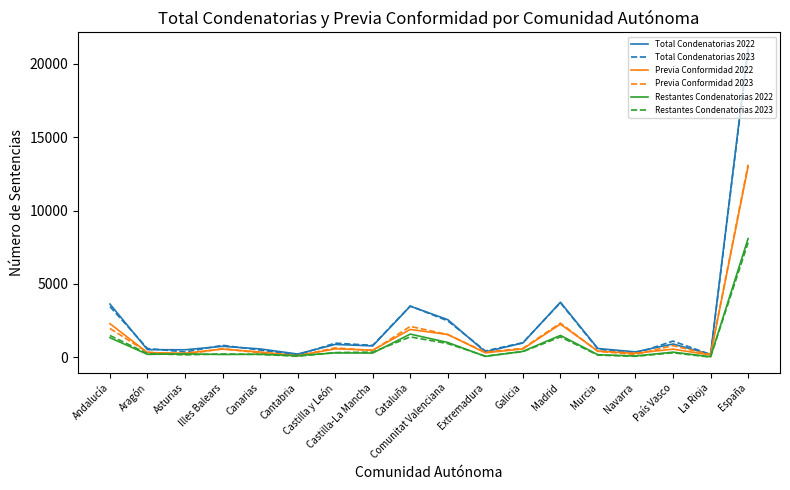

Which series has the widest spread of values?

Total Condenatorias 2022